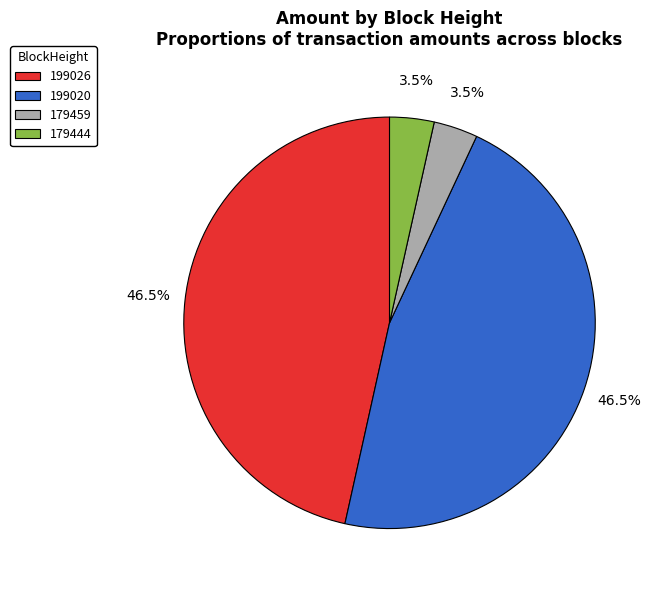

Does 179444 account for over 50% of the chart?

No